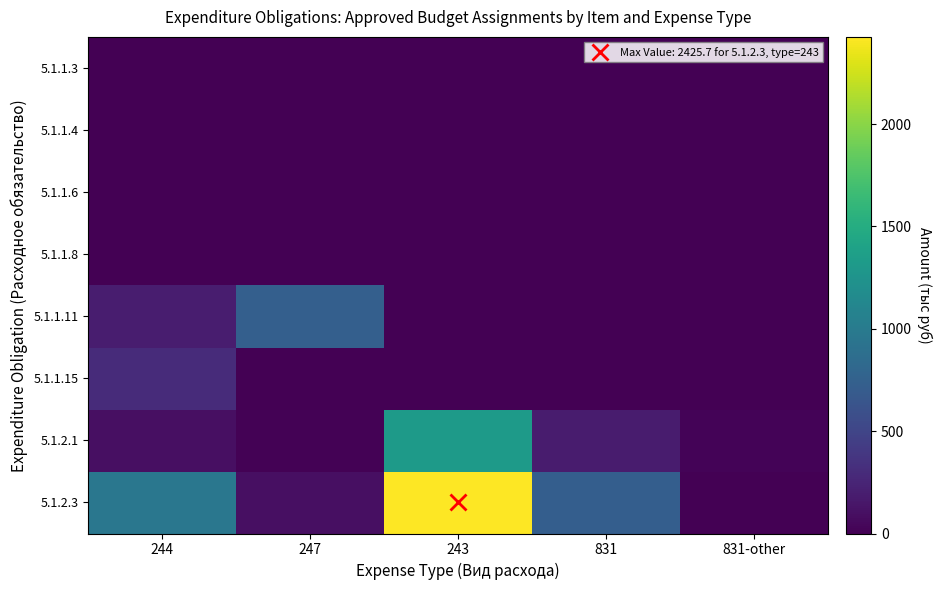

List the series in order of their peak value, highest first.

5.1.2.3, 5.1.2.1, 5.1.1.11, 5.1.1.15, 5.1.1.3, 5.1.1.4, 5.1.1.6, 5.1.1.8